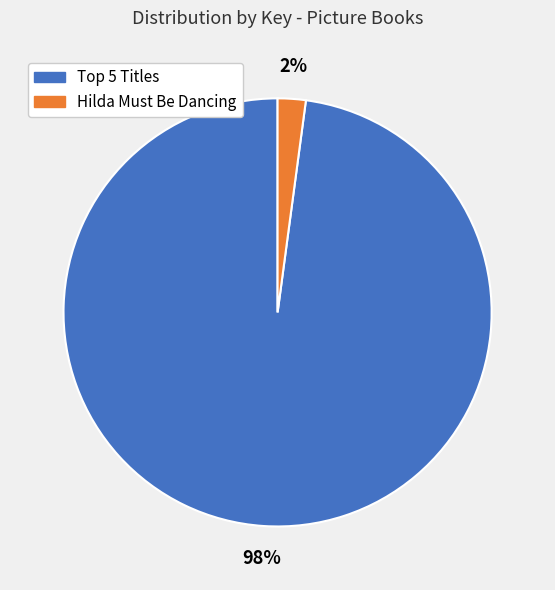

To the nearest percent, what is the average slice percentage?

50%